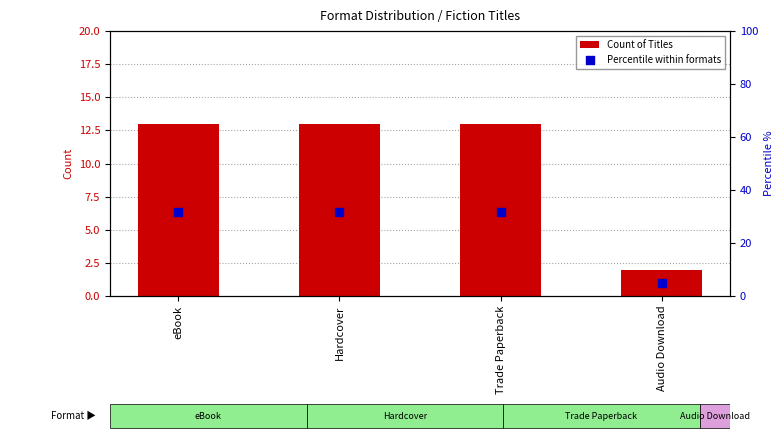

Is the value of Count of Titles at Trade Paperback greater than the value of Percentile within formats at Trade Paperback?

No